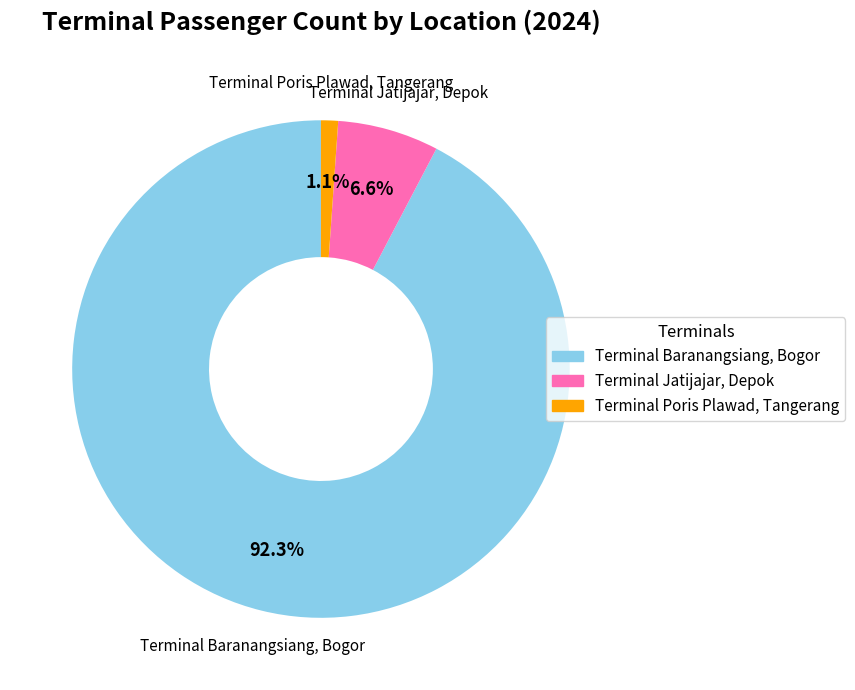

How many slices are in this pie chart?

3